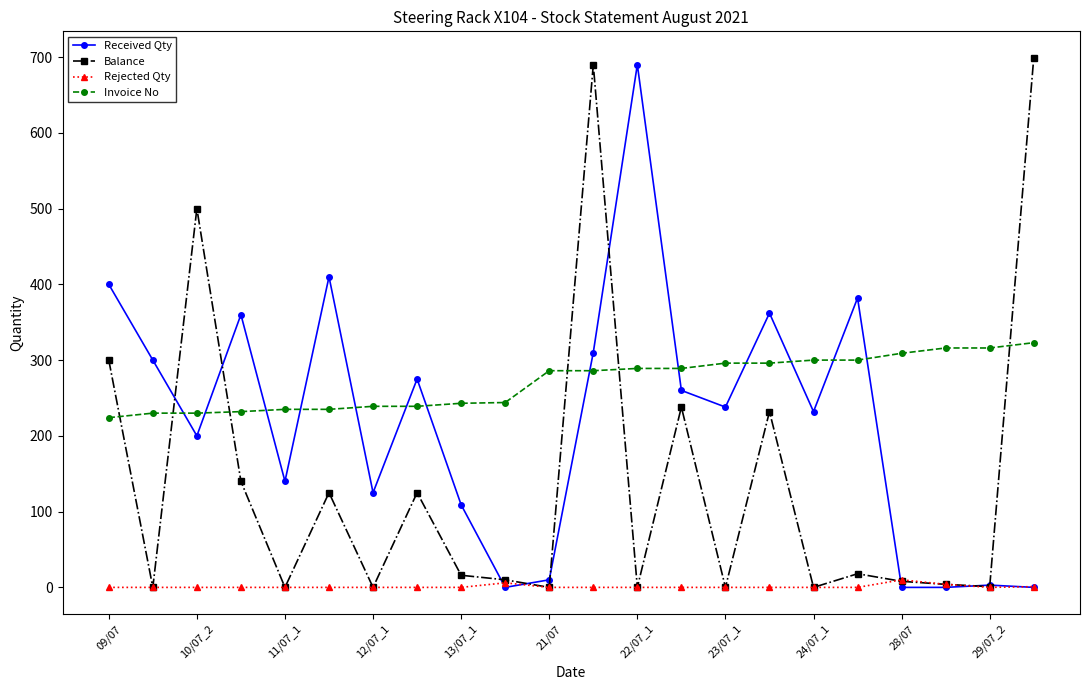

At how many categories does at least one series exceed 175?

22